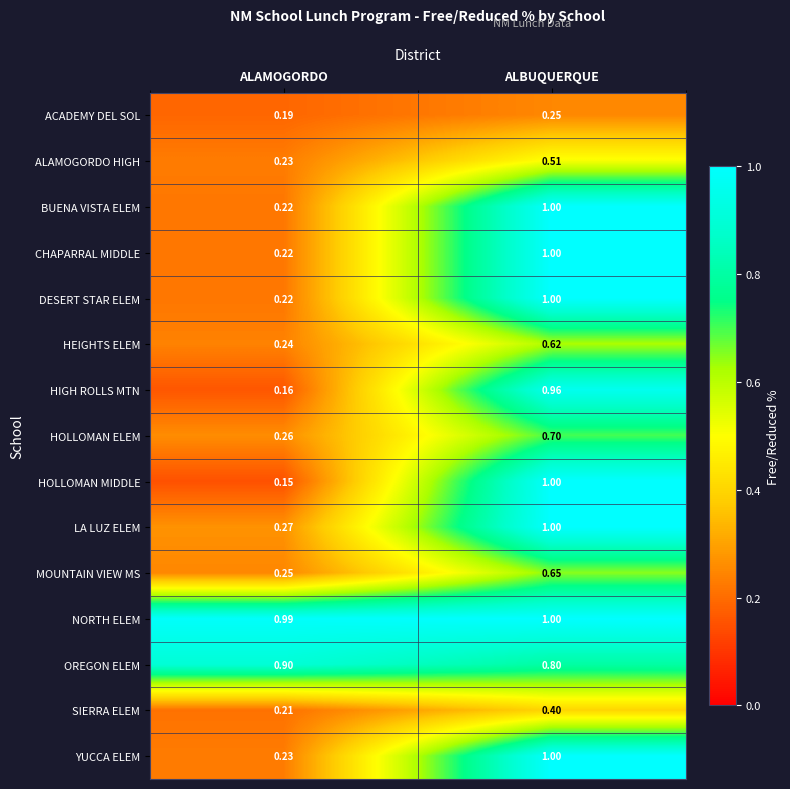

List the labels in order of ACADEMY DEL SOL value, largest first.

ALBUQUERQUE, ALAMOGORDO